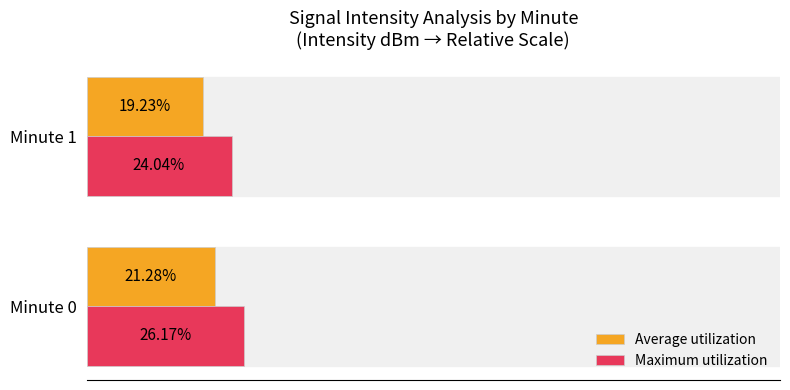

Which series has the widest spread of values?

Maximum utilization